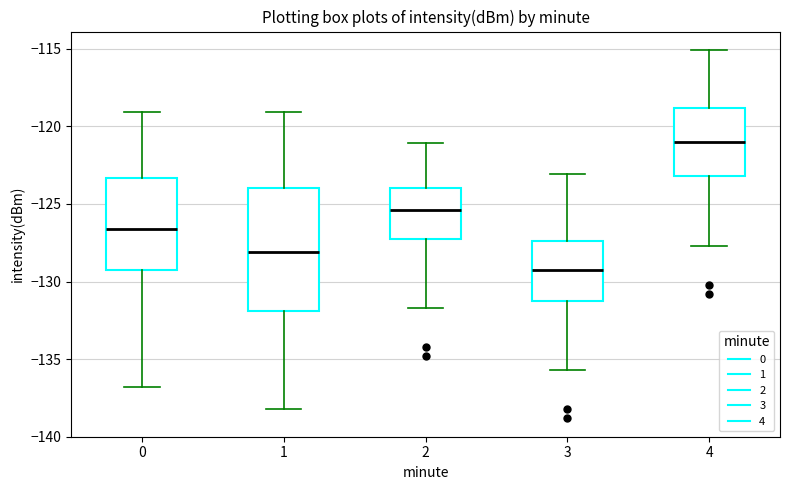

Comparing the boxes themselves (not the whiskers), which one is the tallest?

1